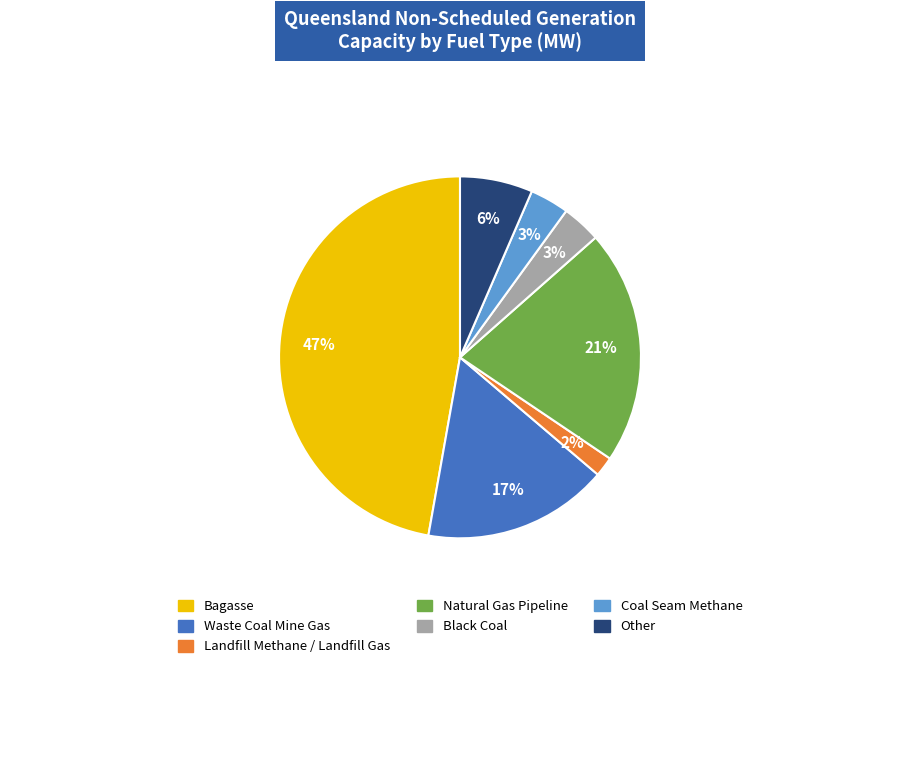

Does any single category account for the majority?

No